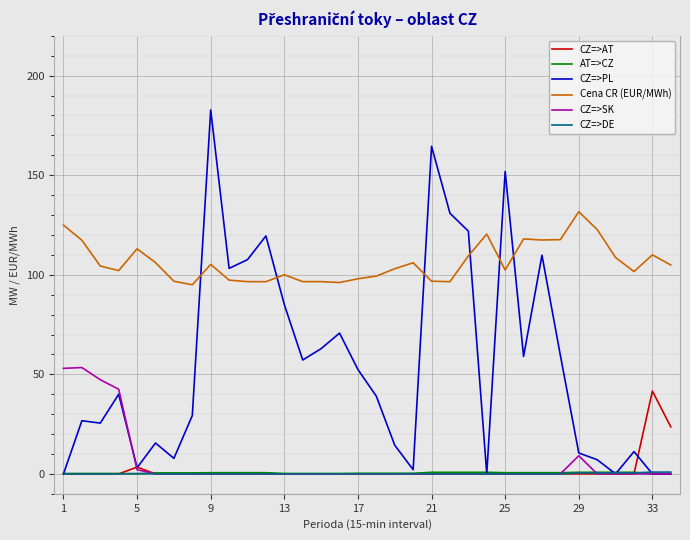

What is the maximum value for CZ=>AT?

41.6